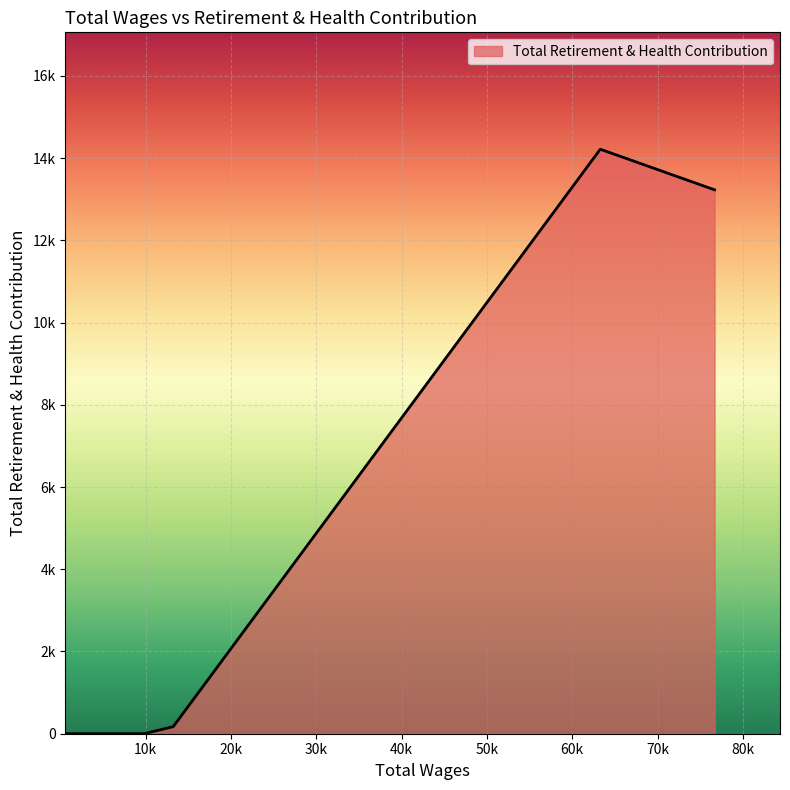

List the labels in order of value, largest first.

63288.0, 76683.0, 13235.0, 9796.0, 746.0